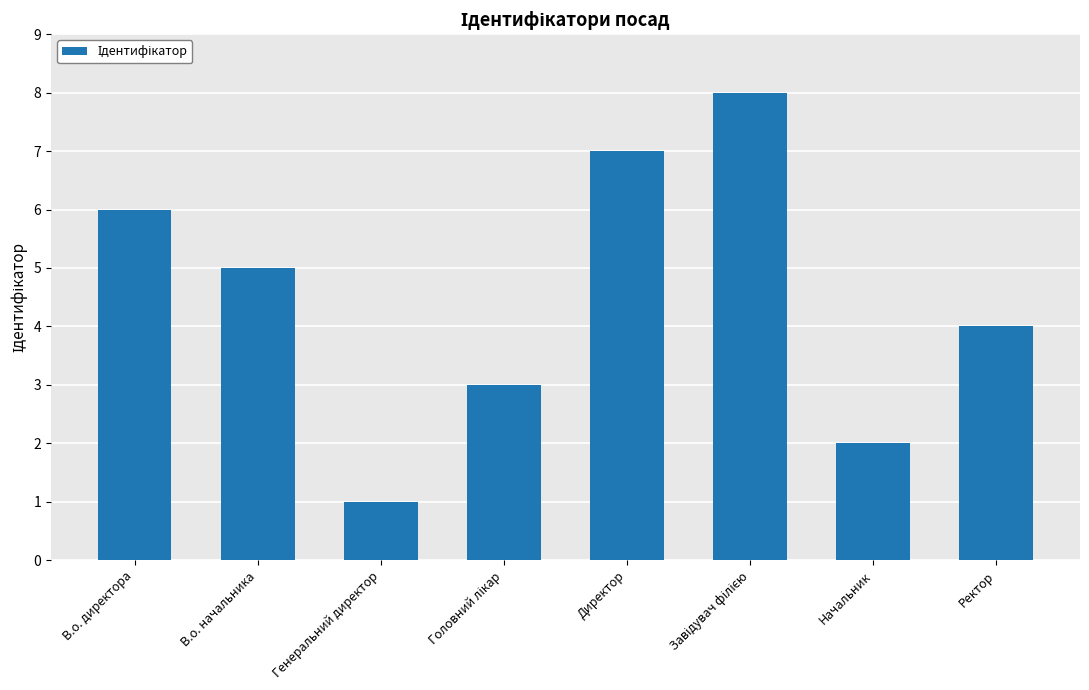

What is the label of the 5th bar from the left?

Директор